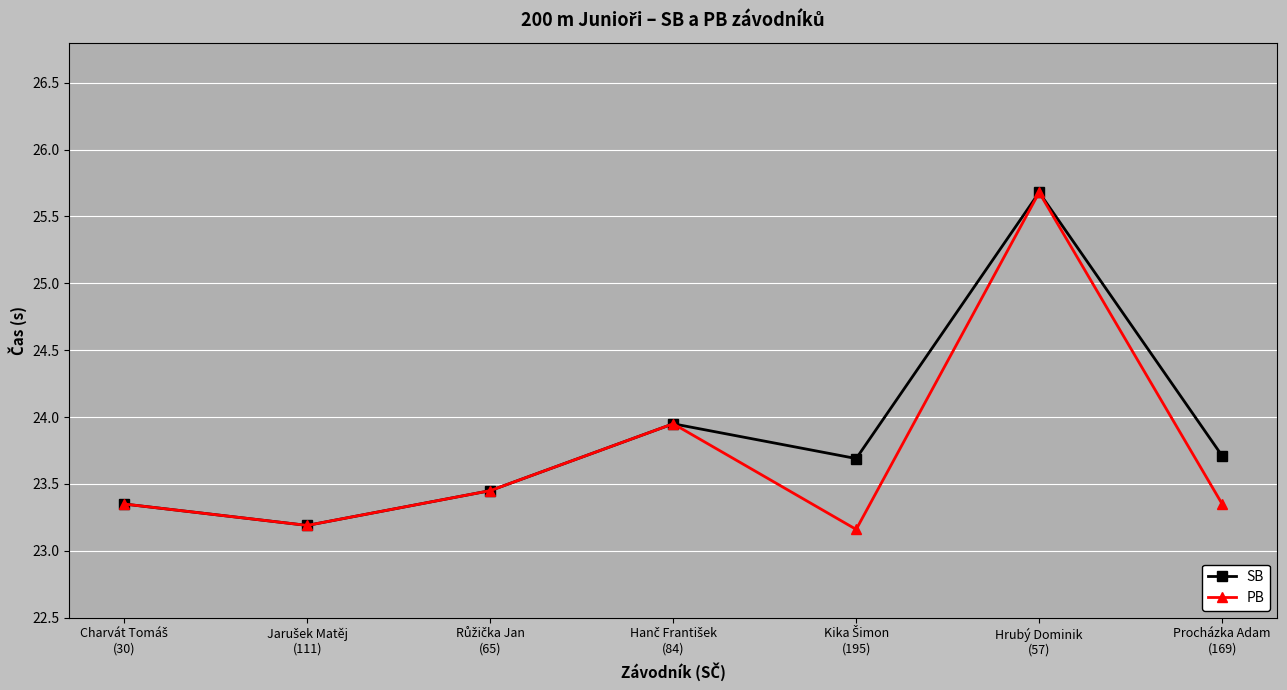

How many interior local valleys does the SB series have?

2